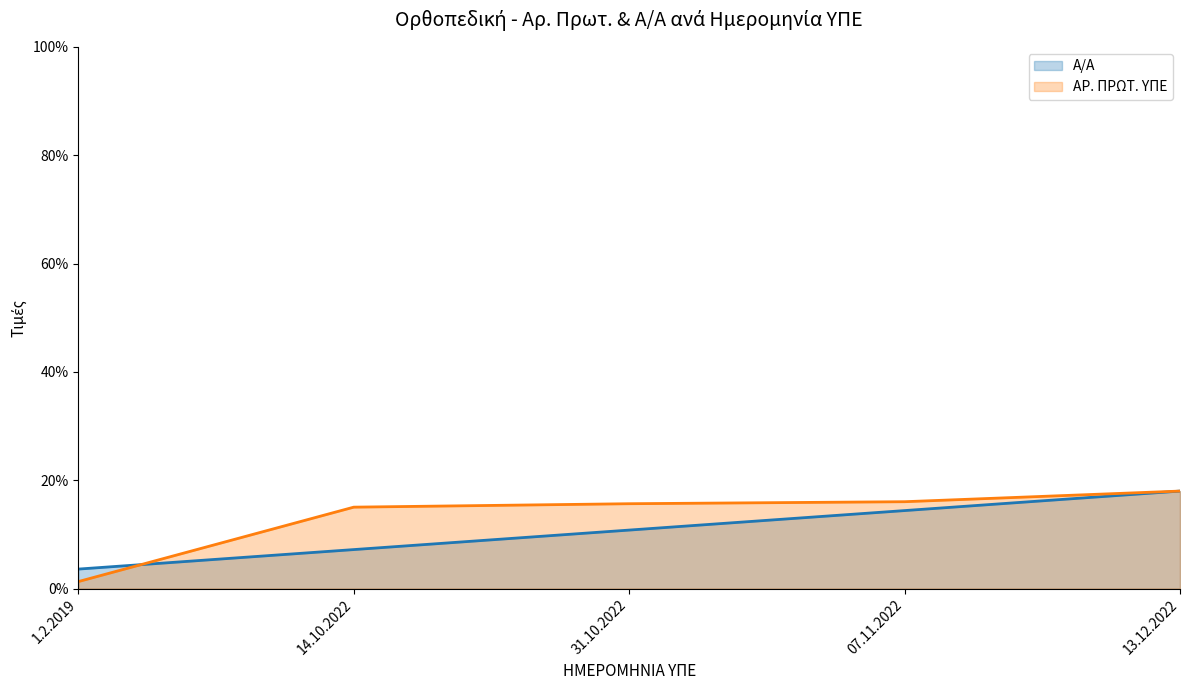

List the series in order of their peak value, lowest first.

Α/Α, ΑΡ. ΠΡΩΤ. ΥΠΕ